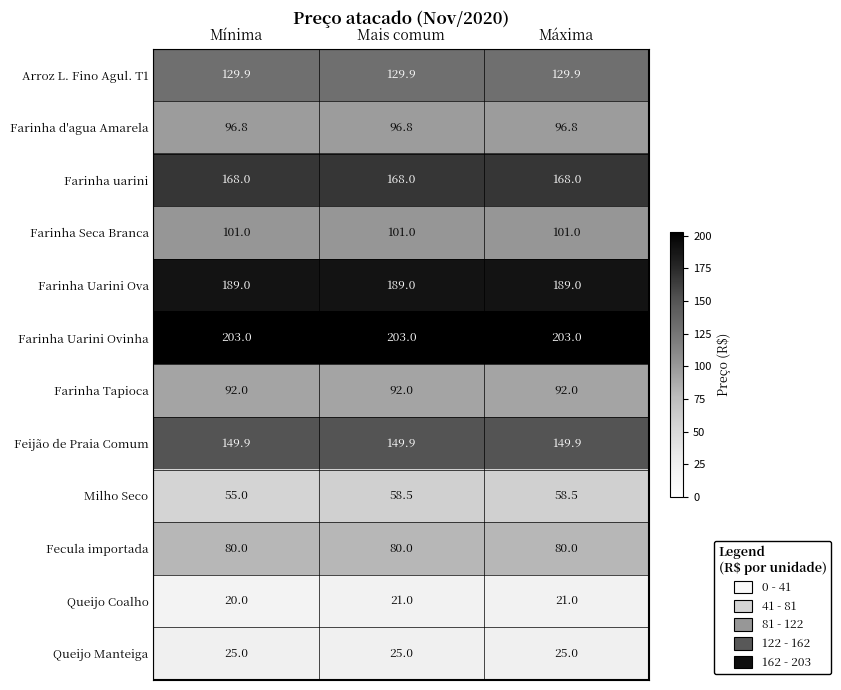

Read the Farinha Uarini Ova value at Mais comum.

189.0